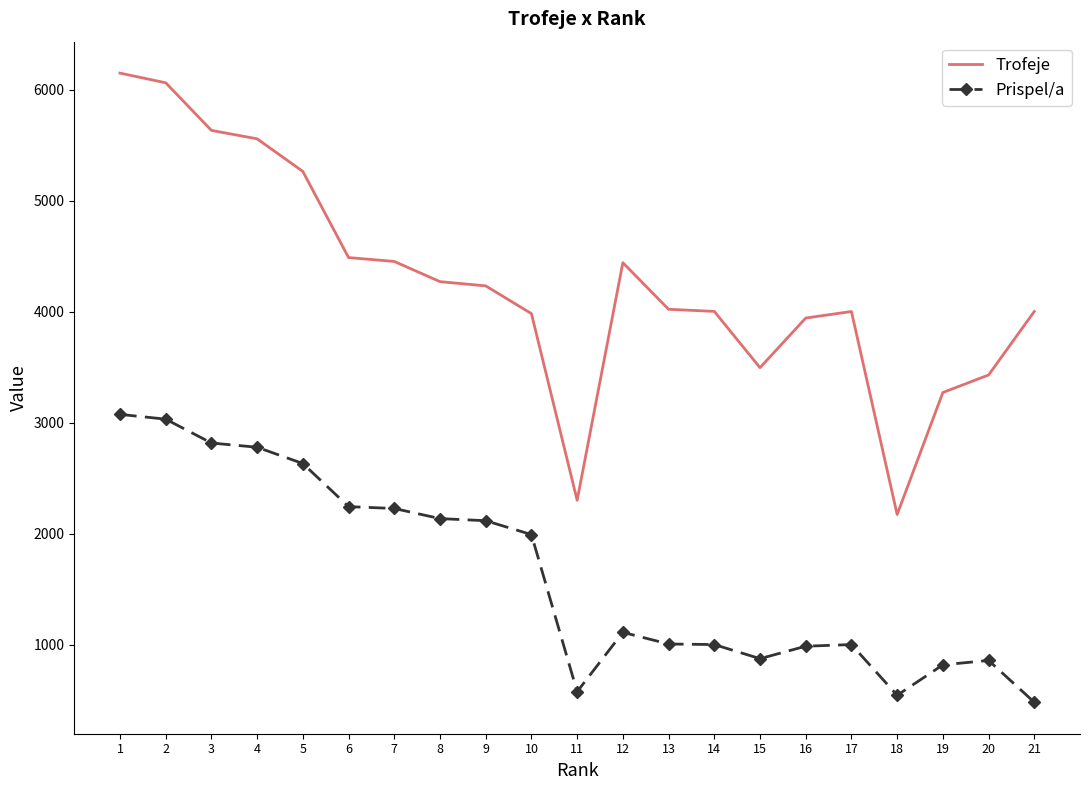

What is the difference between the maximum and second lowest values in the Prispel/a series?

2531